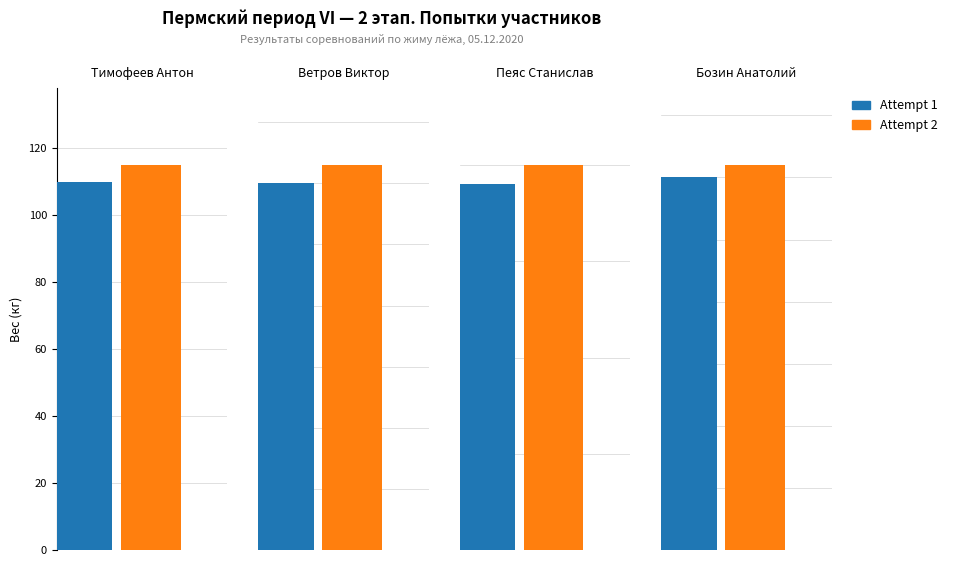

List the series in order of their peak value, lowest first.

Attempt 1, Attempt 2